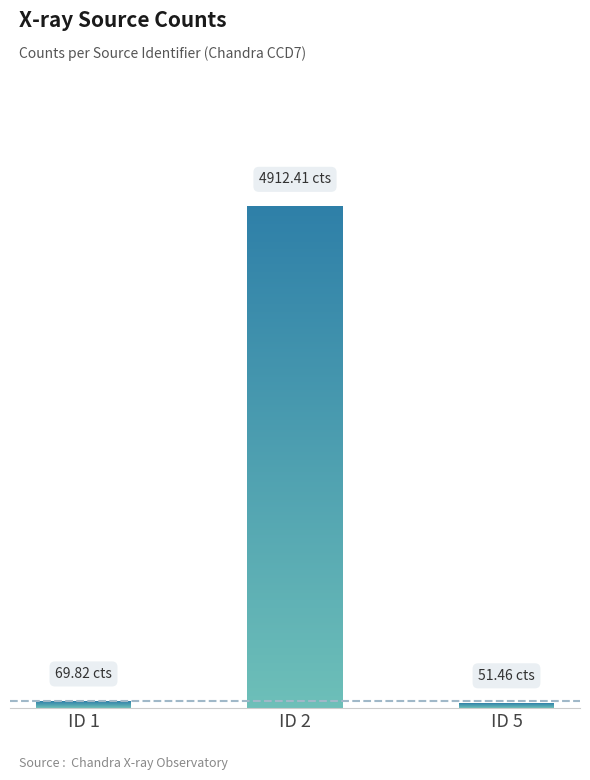

What is the value of the 1st bar from the left?

69.8